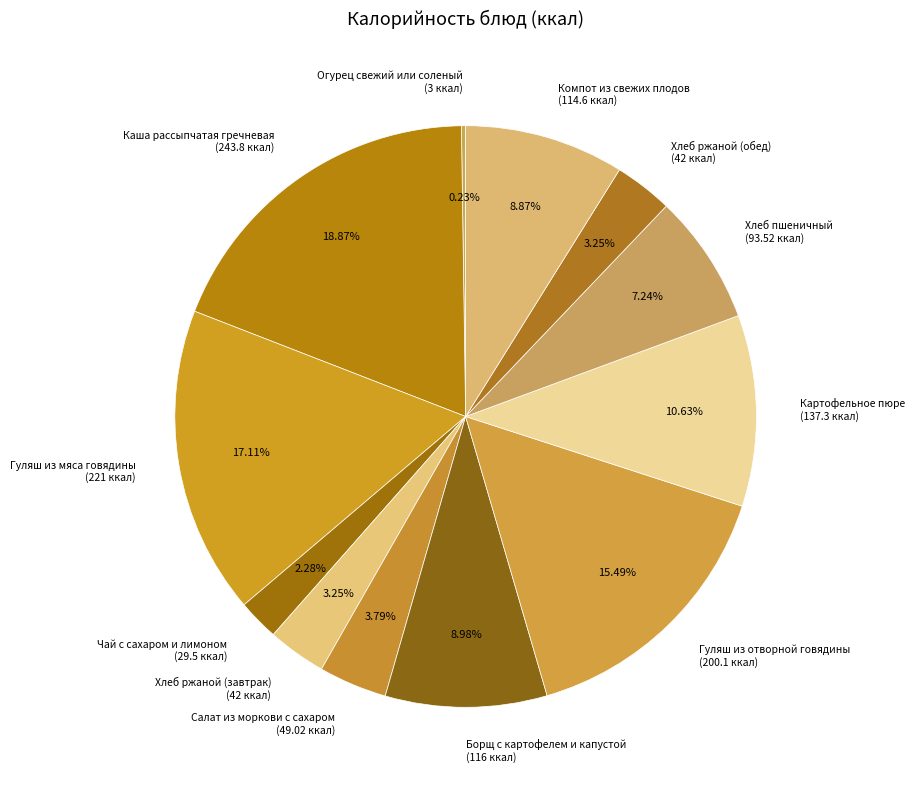

To the nearest percent, what percentage of the pie is Хлеб ржаной (завтрак)?

3%